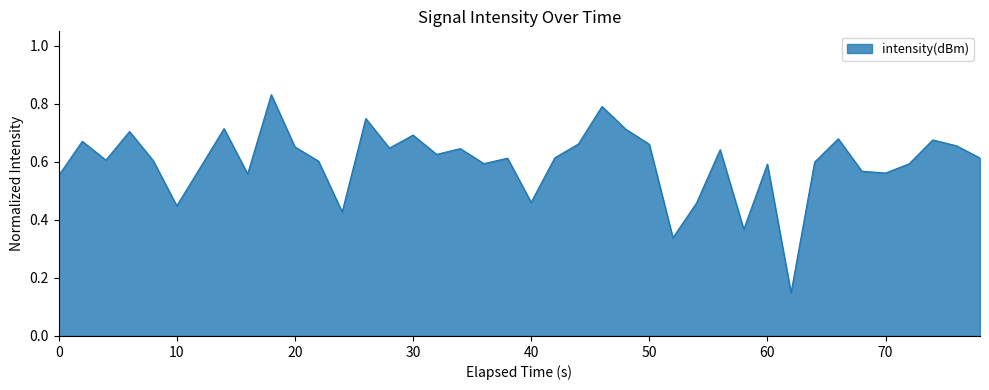

Does the chart display data point markers on the line(s)?

No